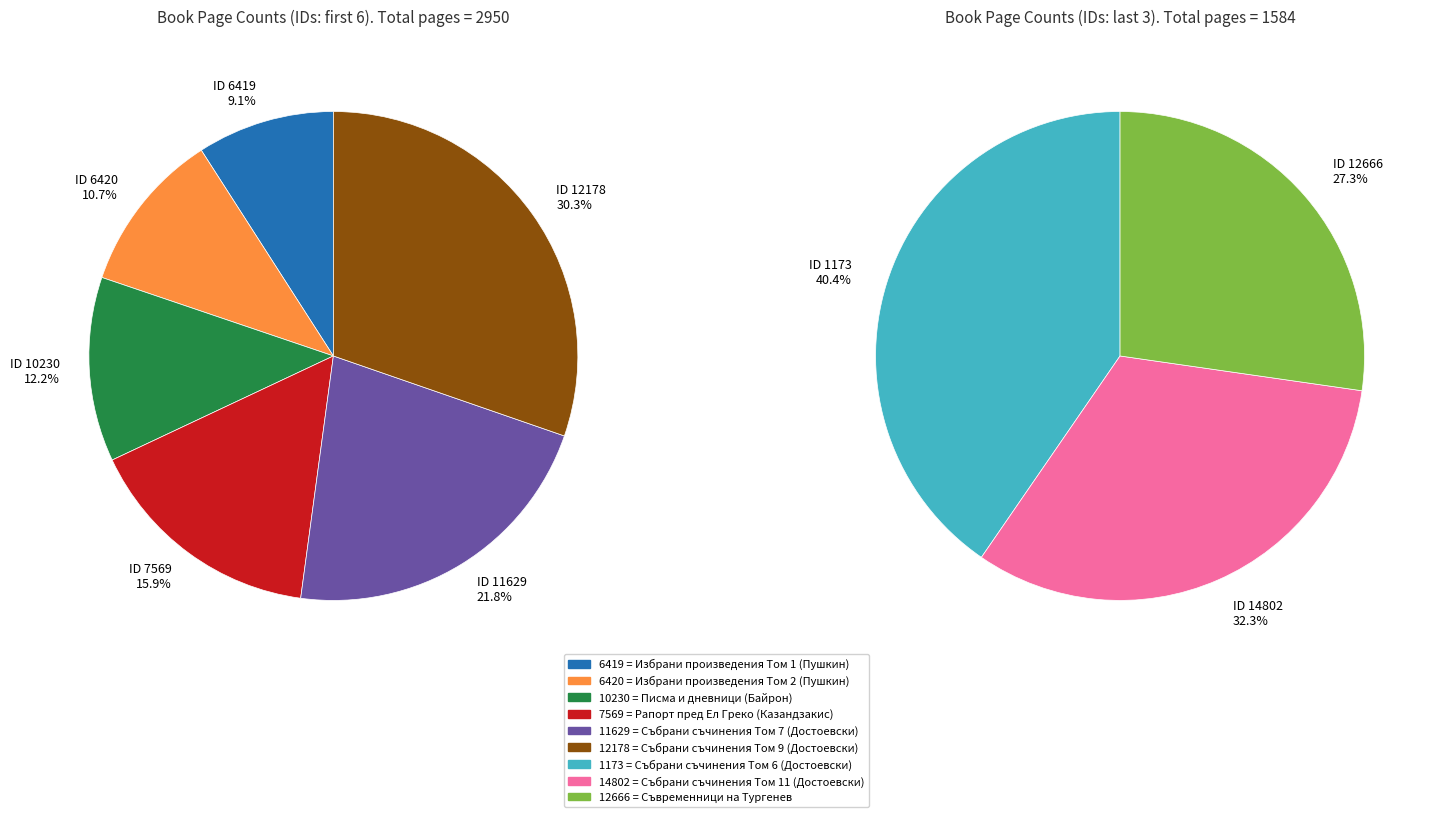

Count the number of slices in the pie.

9